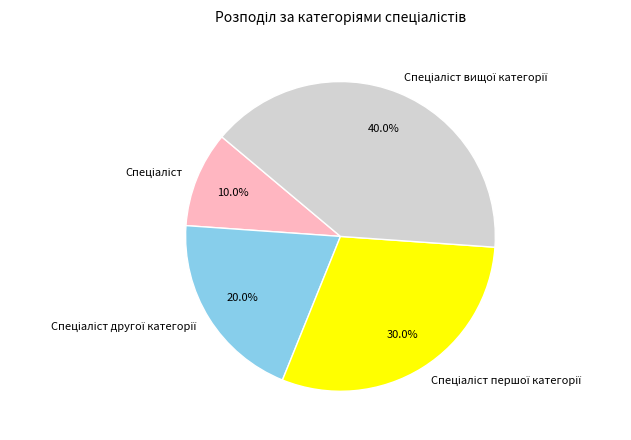

Does any single category account for the majority?

No